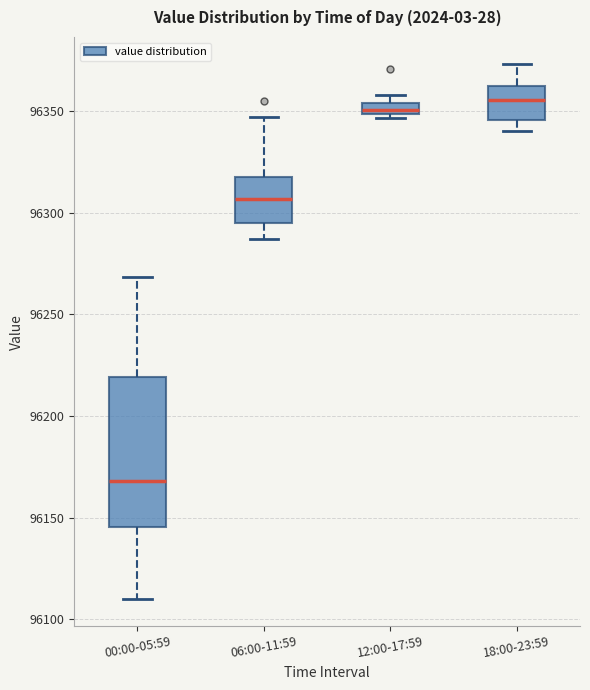

Comparing the boxes themselves (not the whiskers), which one is the tallest?

00:00-05:59